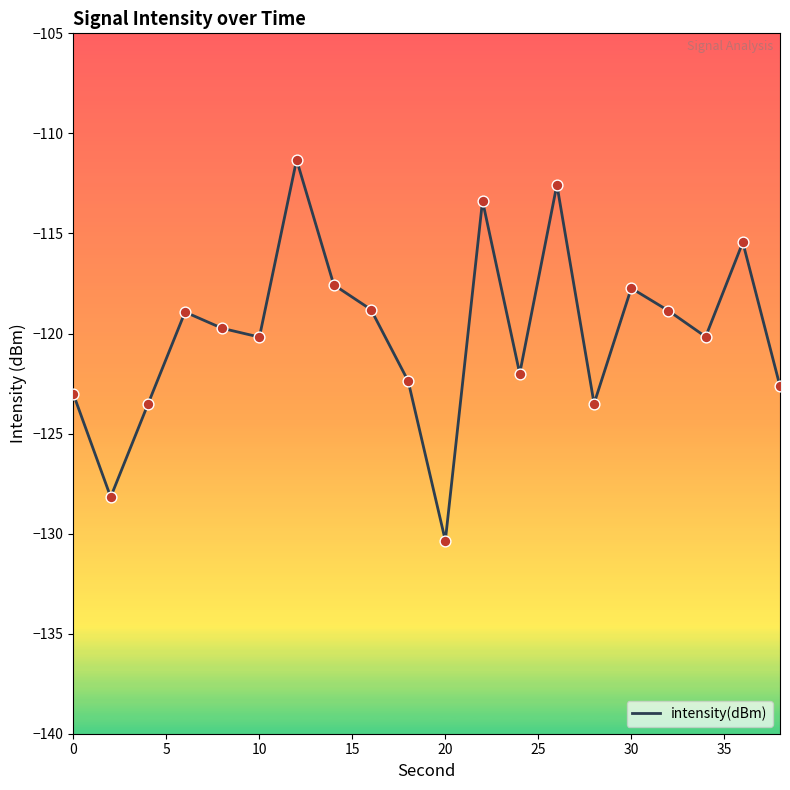

What is the smallest value displayed?

-130.4